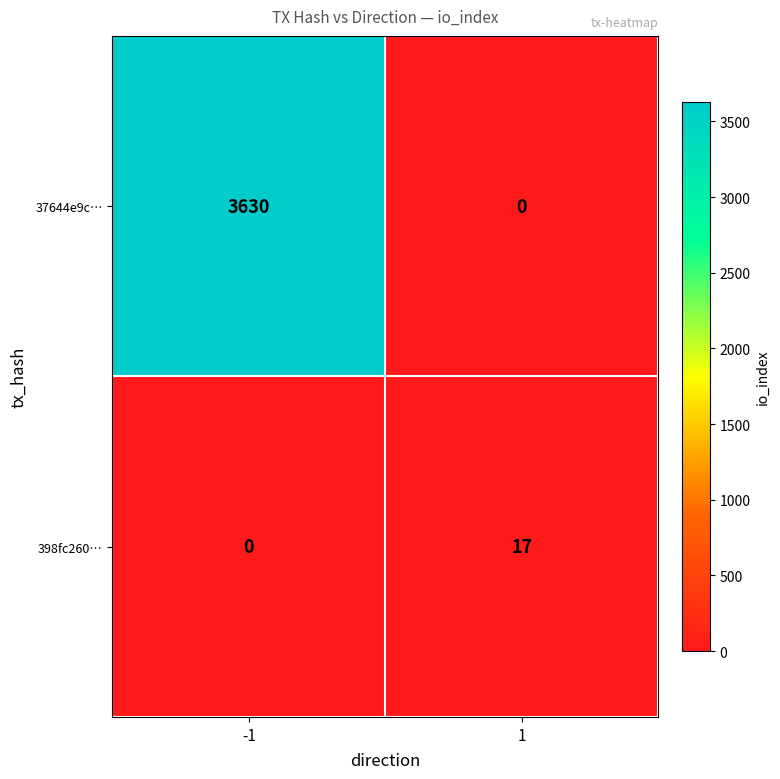

True or false: 398fc260… has a value of -8 at -1.

False